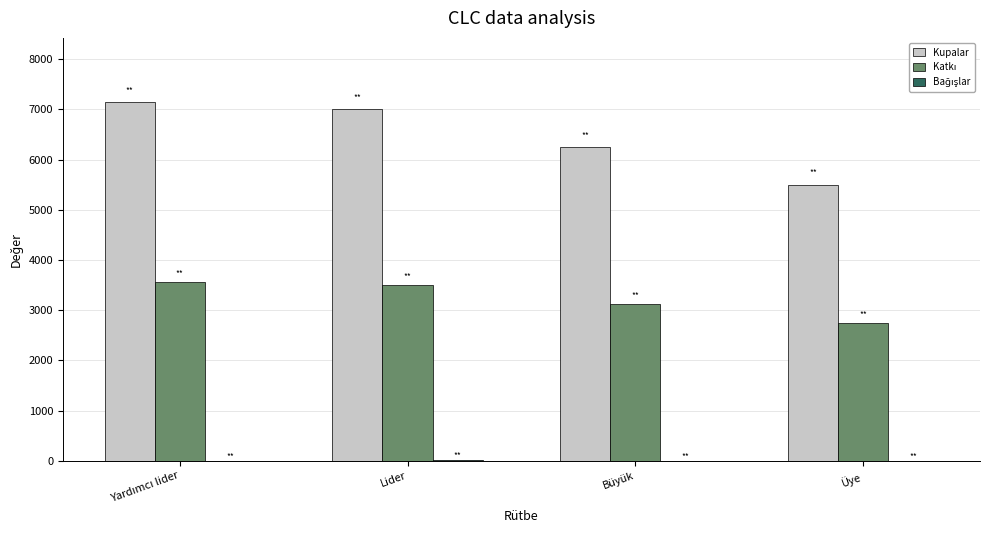

What is the maximum value shown in the chart?

7140